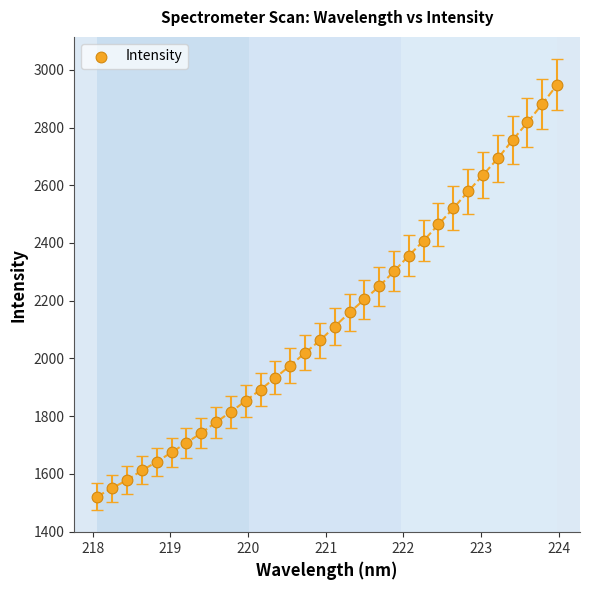

What is the range of X values (max minus min)?

5.9